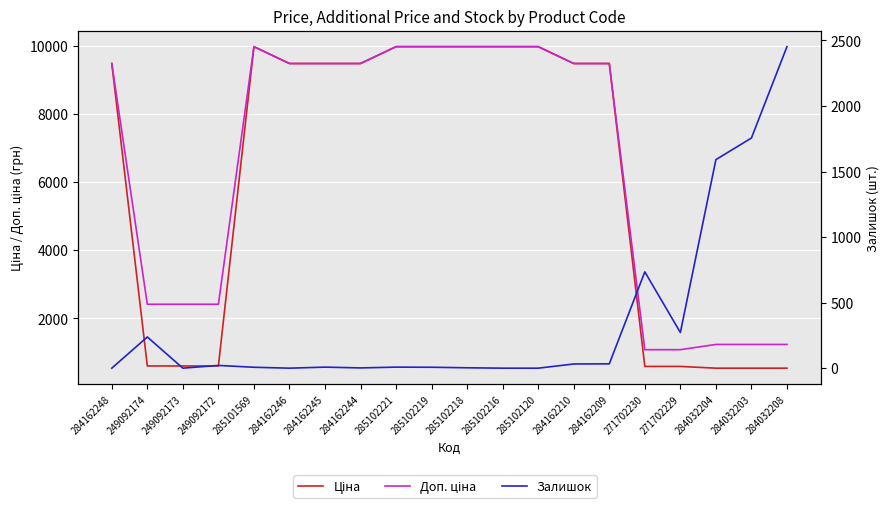

What is the sum of the Доп. ціна values at 285102219 and 284032203?

11210.4